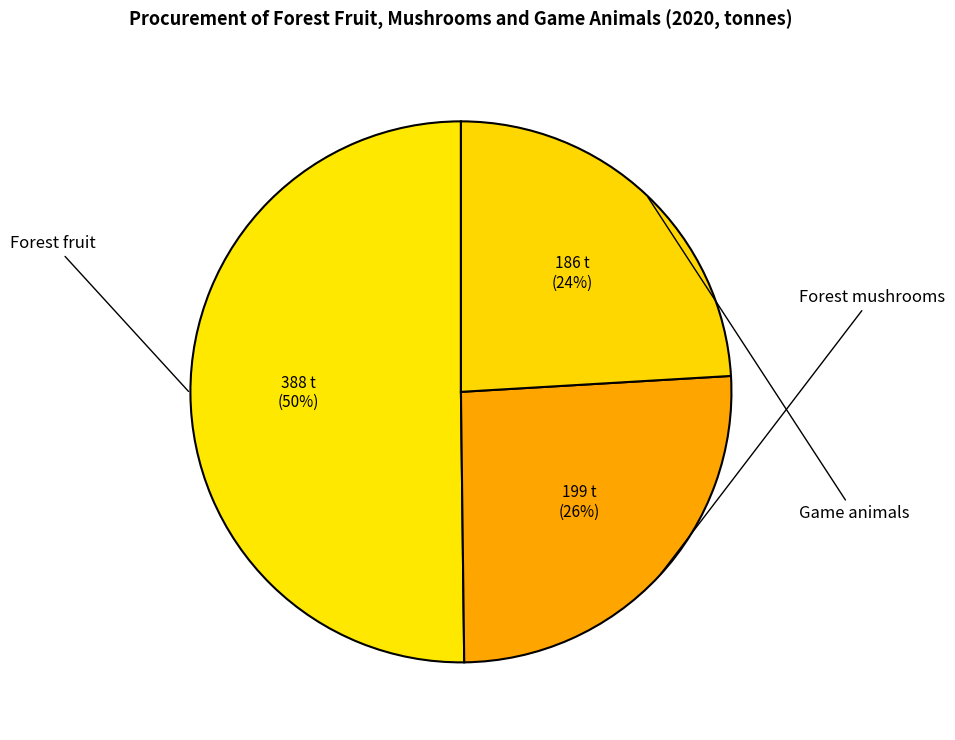

Which category has the smallest portion of the pie?

Game animals